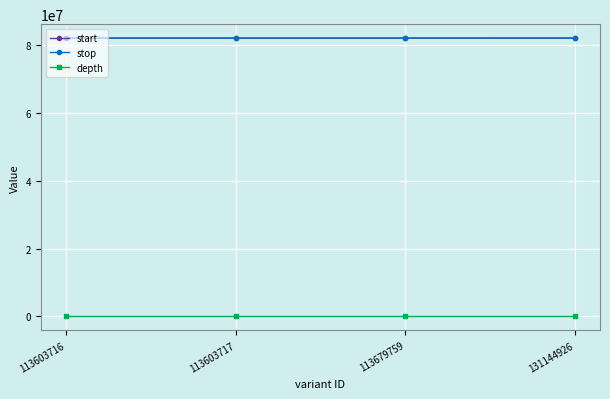

True or false: depth and stop intersect in this chart.

False